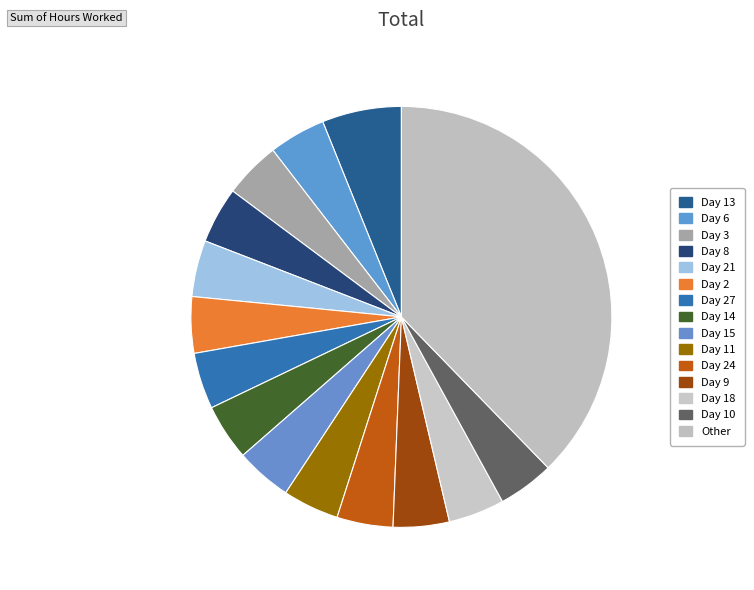

How many slices are in this pie chart?

15